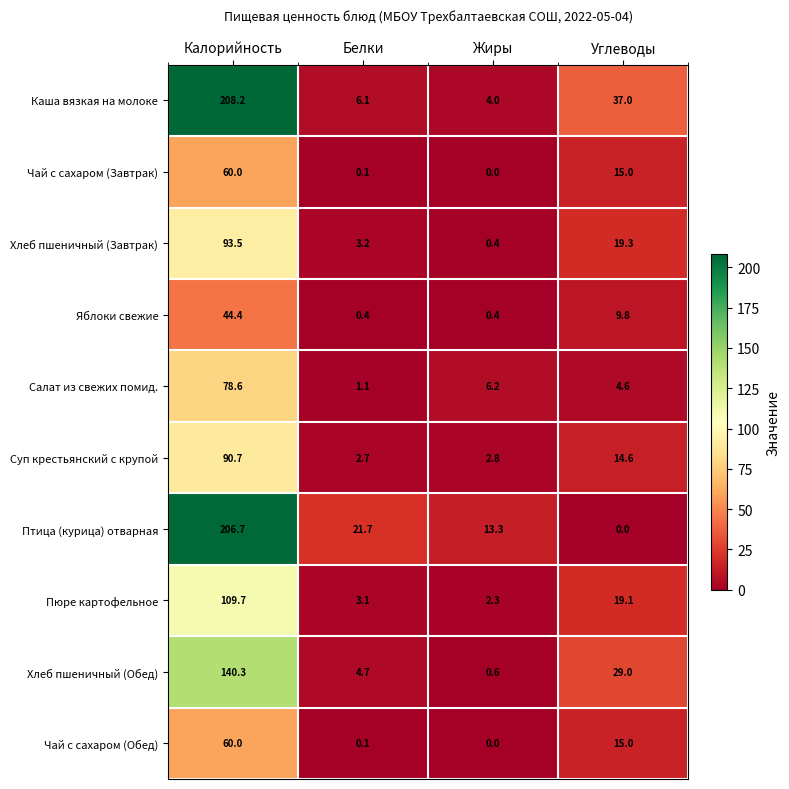

True or false: Яблоки свежие has a value of 0.4 at Белки.

True